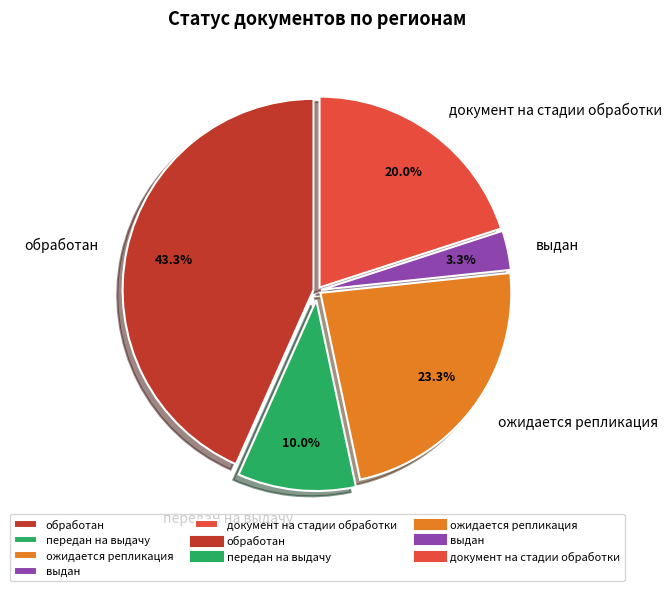

To the nearest percent, what is the combined percentage of ожидается репликация and выдан?

27%